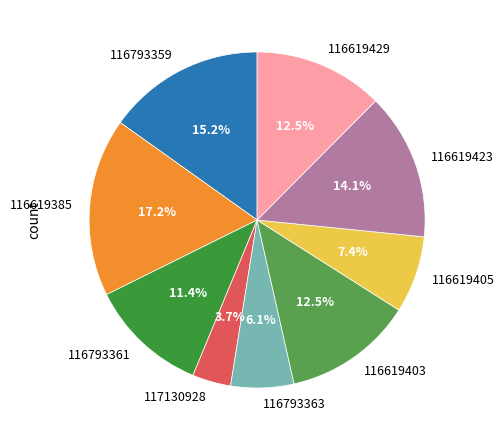

What is the largest slice in the pie chart?

116619385